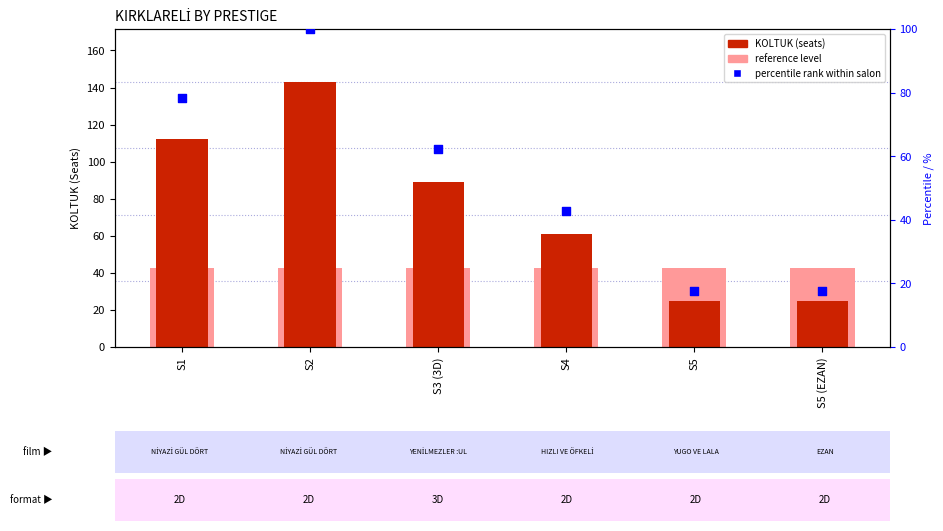

Which series has the largest Y range (max minus min)?

KOLTUK